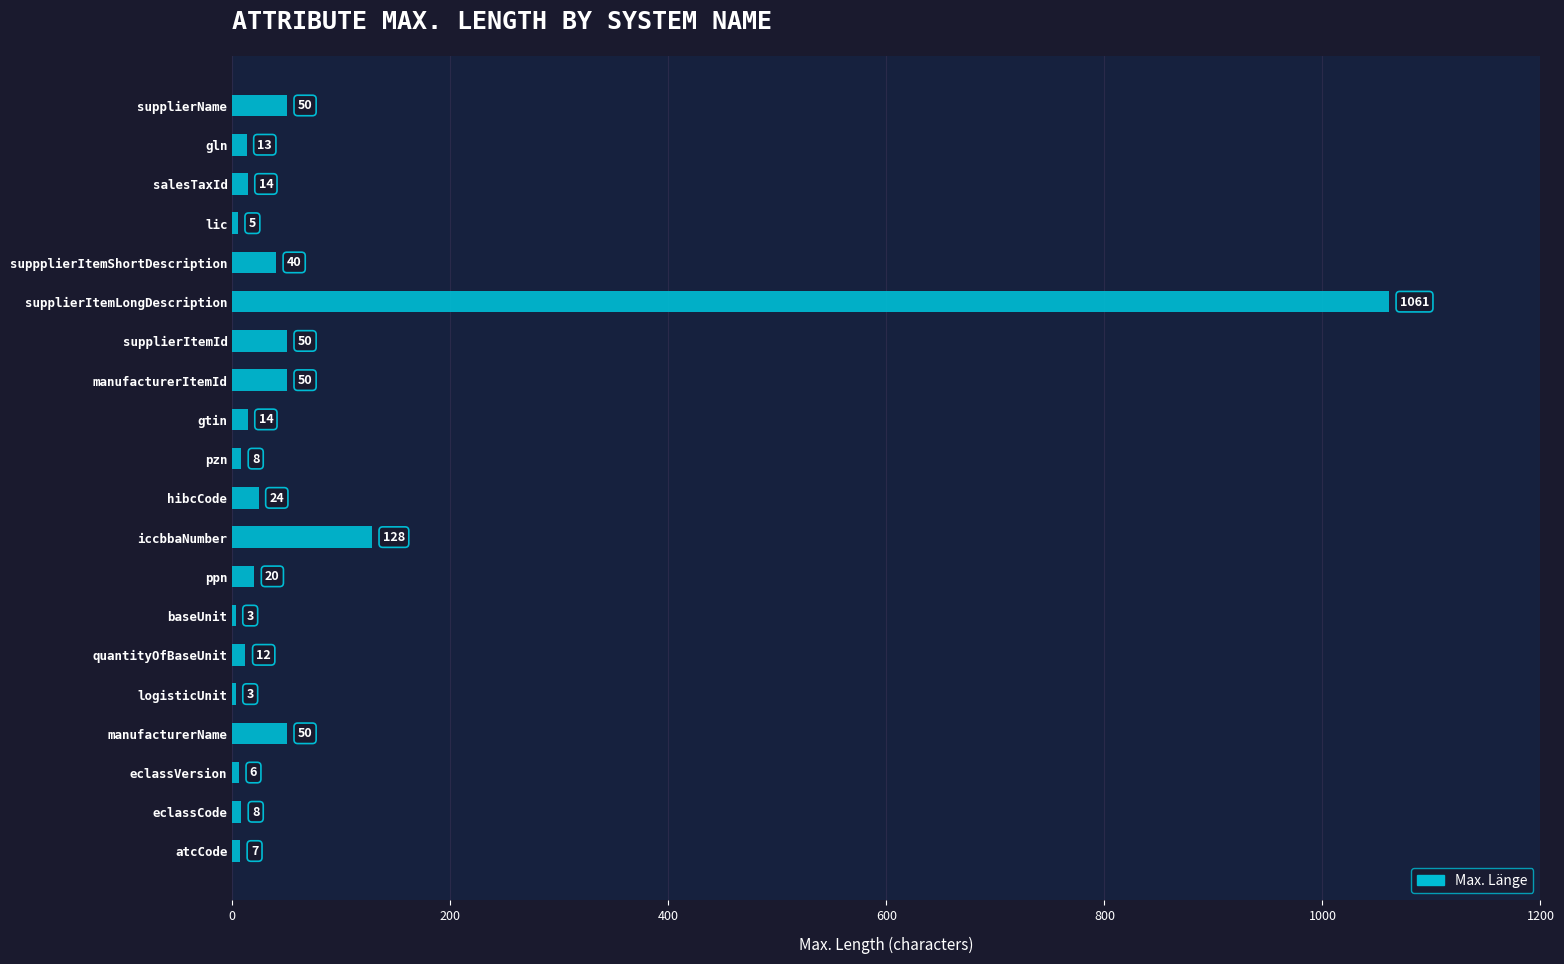

How many categories are shown in the chart?

20